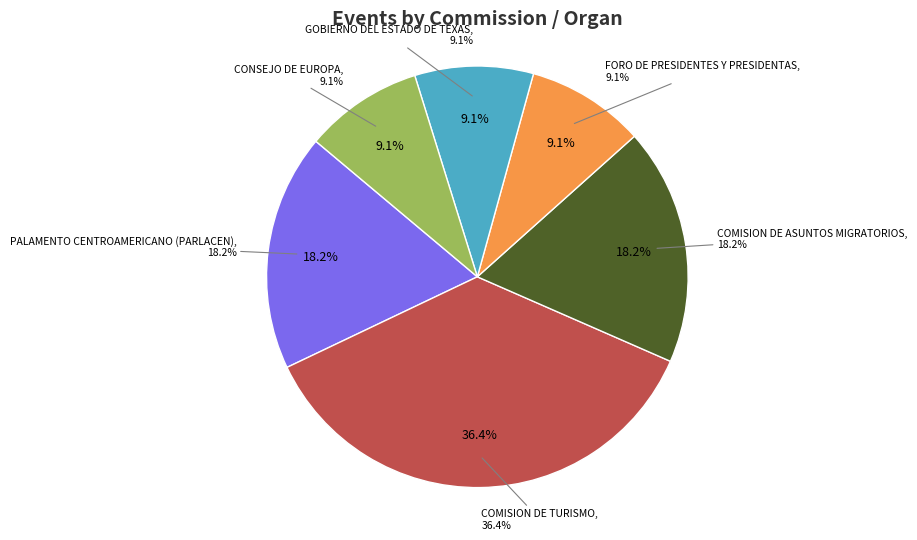

To the nearest percent, what is the difference between the largest and smallest slice percentages?

27%